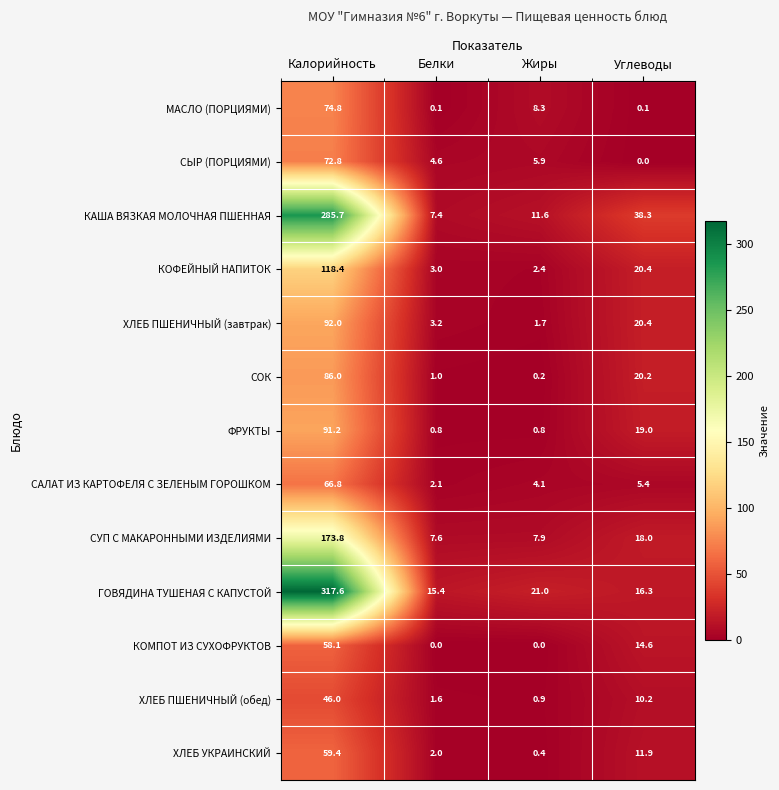

What is the sum of all КОФЕЙНЫЙ НАПИТОК values?

144.2